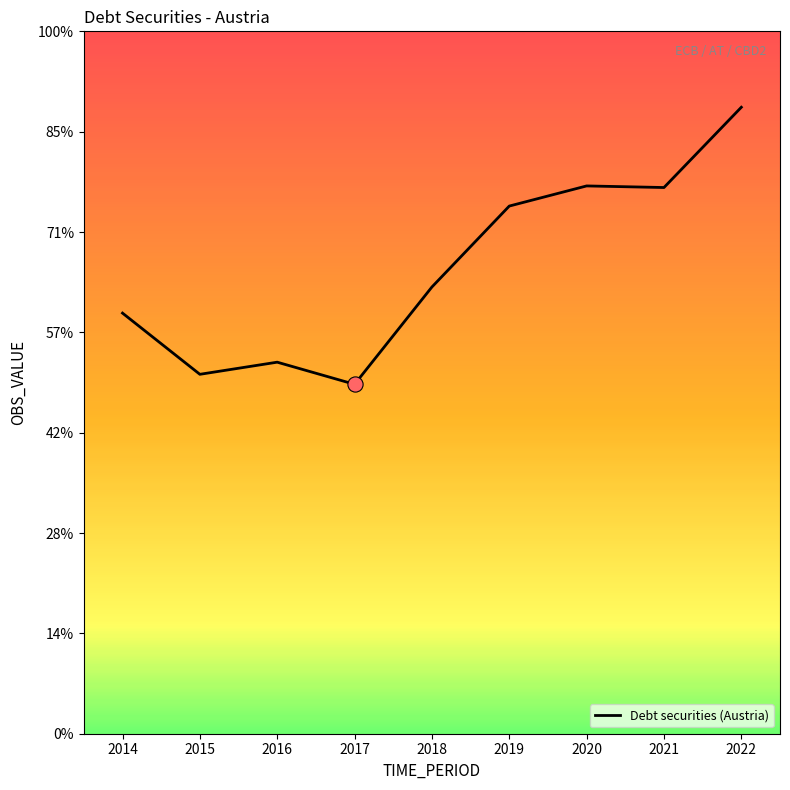

Is this an area chart (filled region under the line)?

No